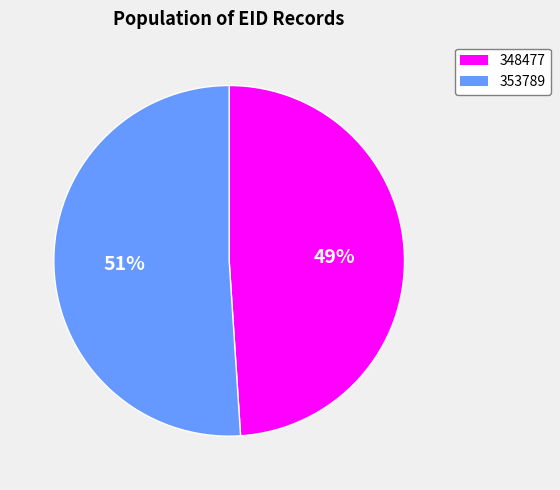

To the nearest percent, what is the difference between the largest and smallest slice percentages?

2%